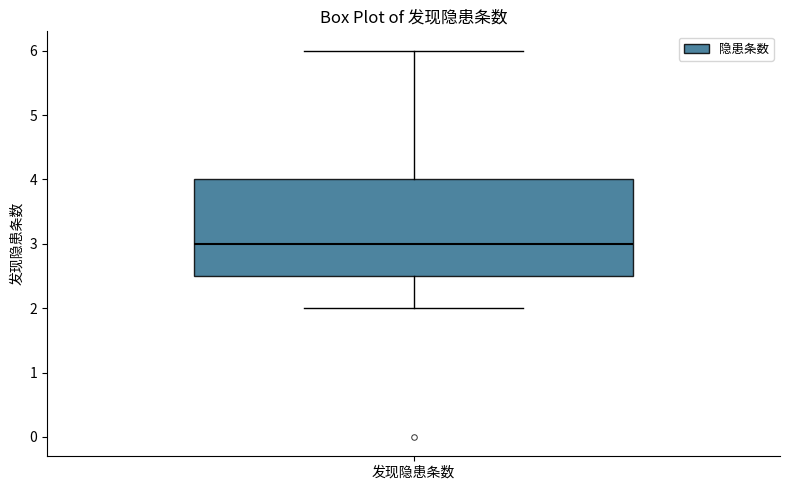

Transcribe this box plot: give where the median line is, the range the box spans, and where the two whiskers end, as read against the y-axis. The values are not printed on the chart, so give them approximately, as read against the axis.

median 3.0, box 2.5 to 4.0, whiskers 2.0 to 6.0